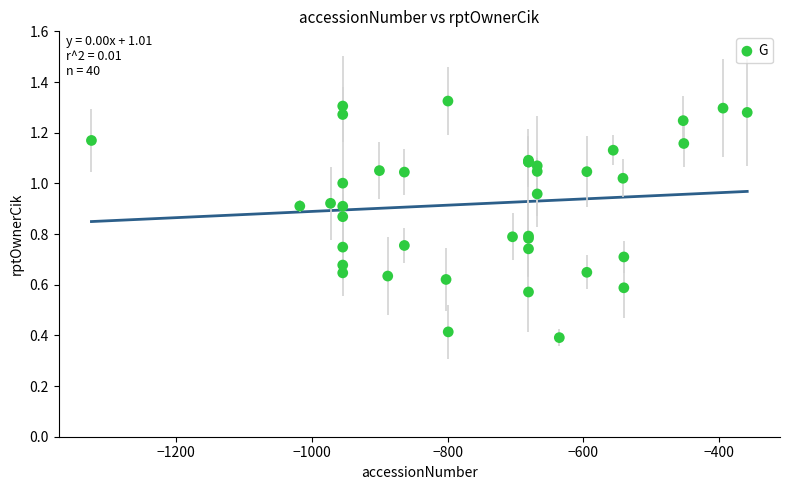

What Y value in the scatter plot is closest to 0?

0.4